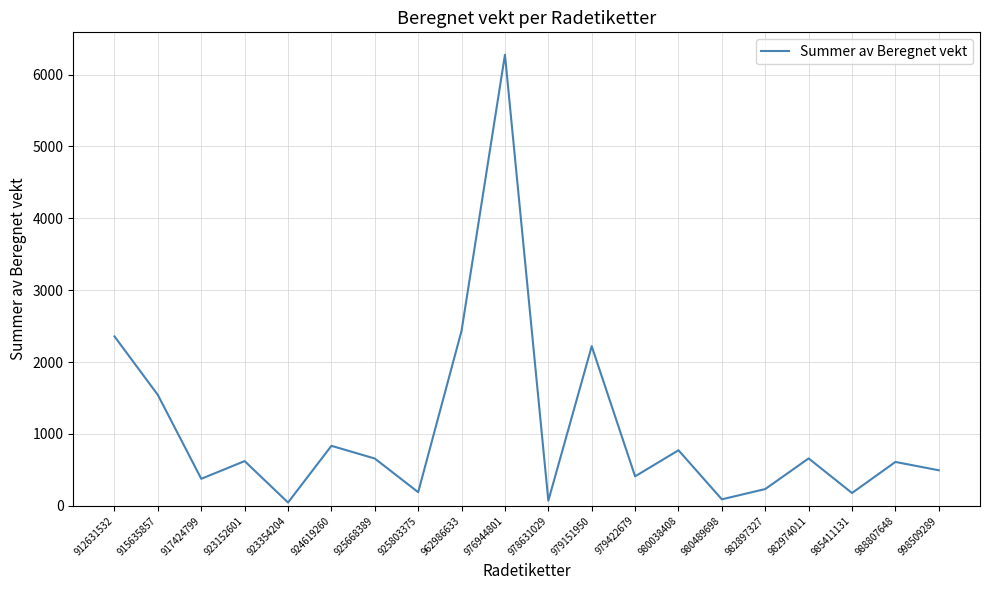

Which has a higher value, 988807648 or 976944801?

976944801